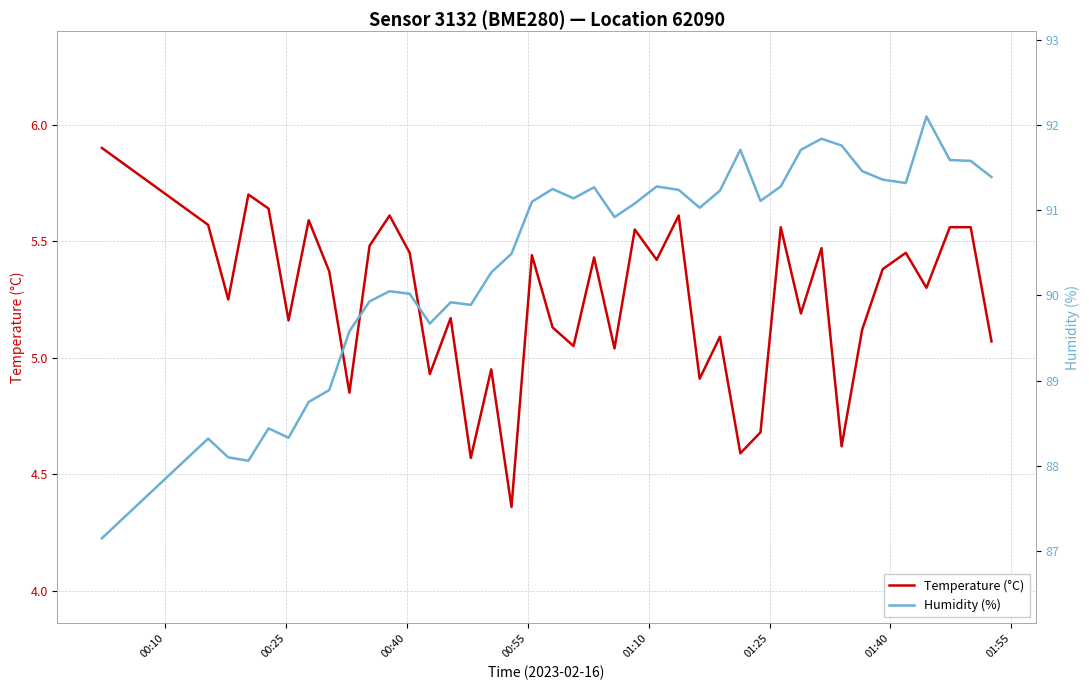

What is the value of the Temperature (°C) point at the 12th from the left?

5.5